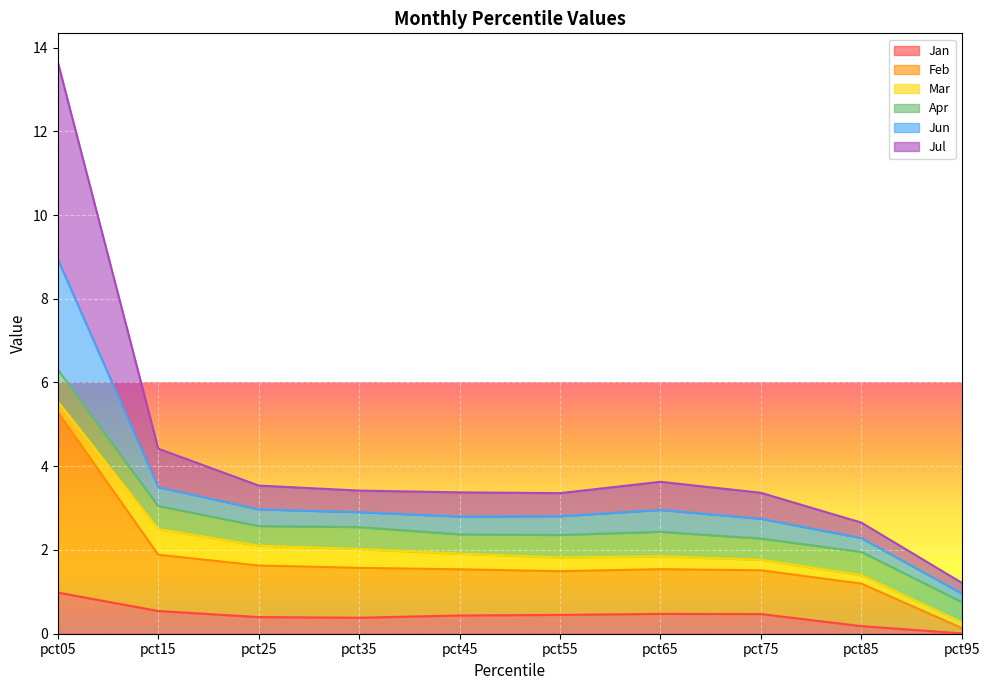

True or false: Jan has a value of 0.5 at pct15.

True